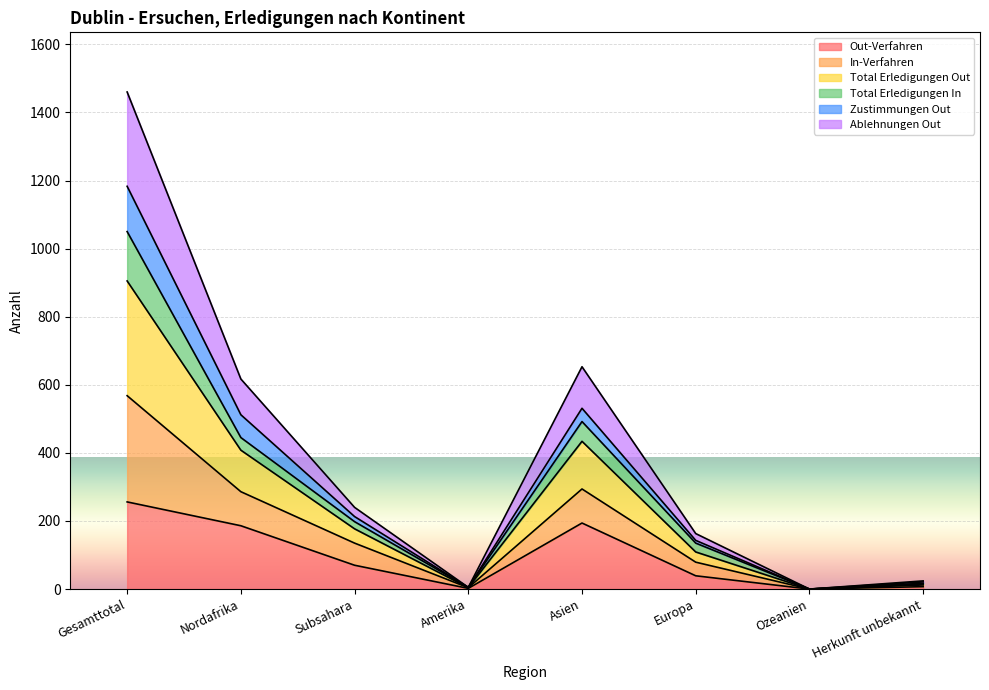

At which category does Total Erledigungen In reach its first local valley?

Amerika